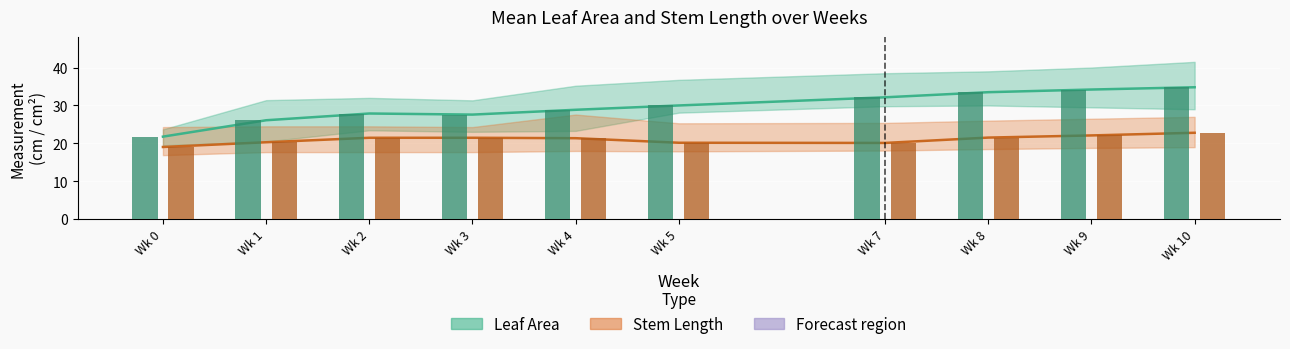

Reading left to right, transcribe all the data shown in this chart.

Mean Leaf Area: Wk 0=21.8	Wk 1=26.1	Wk 2=27.9	Wk 3=27.6	Wk 4=28.9	Wk 5=30.0	Wk 7=32.1	Wk 8=33.5	Wk 9=34.2	Wk 10=34.8
Mean Stem Length: Wk 0=19.1	Wk 1=20.3	Wk 2=21.5	Wk 3=21.5	Wk 4=21.4	Wk 5=20.2	Wk 7=20.1	Wk 8=21.5	Wk 9=22.1	Wk 10=22.8
Leaf Area (weekly mean): Wk 0=21.8	Wk 1=26.1	Wk 2=27.9	Wk 3=27.6	Wk 4=28.9	Wk 5=30.0	Wk 7=32.1	Wk 8=33.5	Wk 9=34.2	Wk 10=34.8
Stem Length (weekly mean): Wk 0=19.1	Wk 1=20.3	Wk 2=21.5	Wk 3=21.5	Wk 4=21.4	Wk 5=20.2	Wk 7=20.1	Wk 8=21.5	Wk 9=22.1	Wk 10=22.8